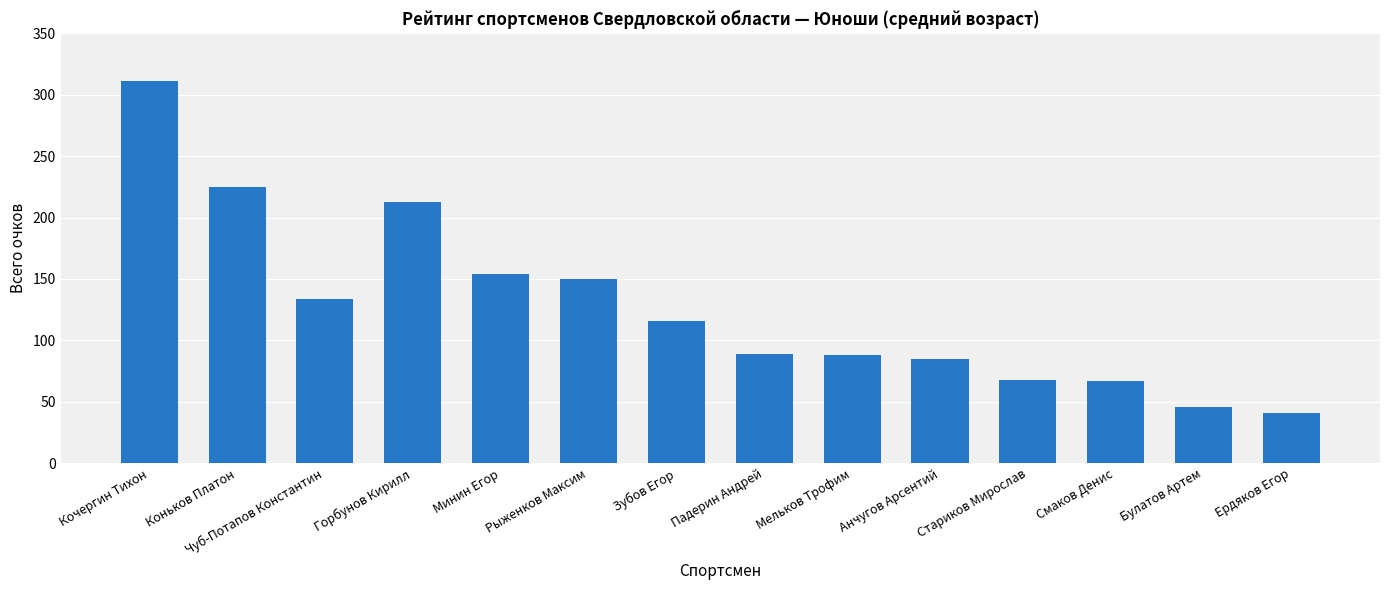

Which label corresponds to the largest value in the chart?

Кочергин Тихон